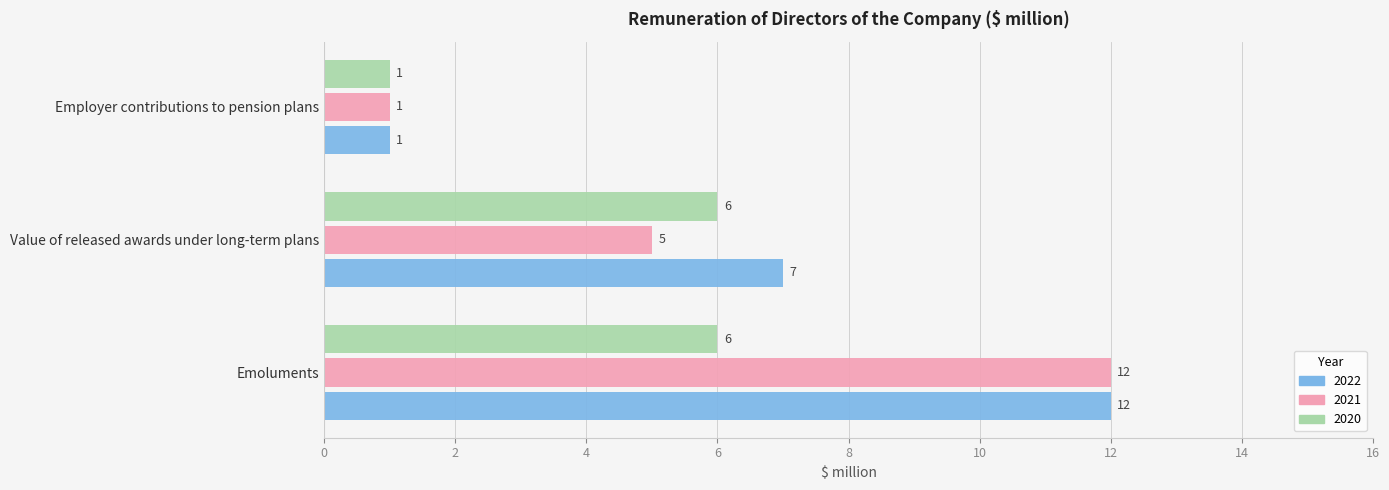

Which series has the largest total across all categories?

2022